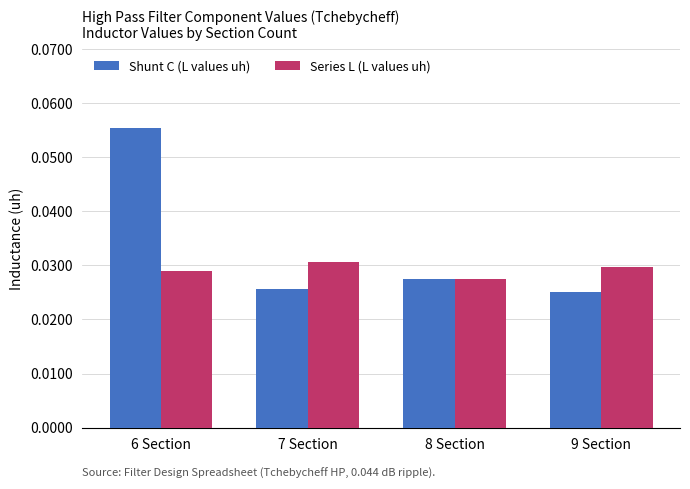

Count the Shunt C (L values uh) values in the range 0 to 1.

4